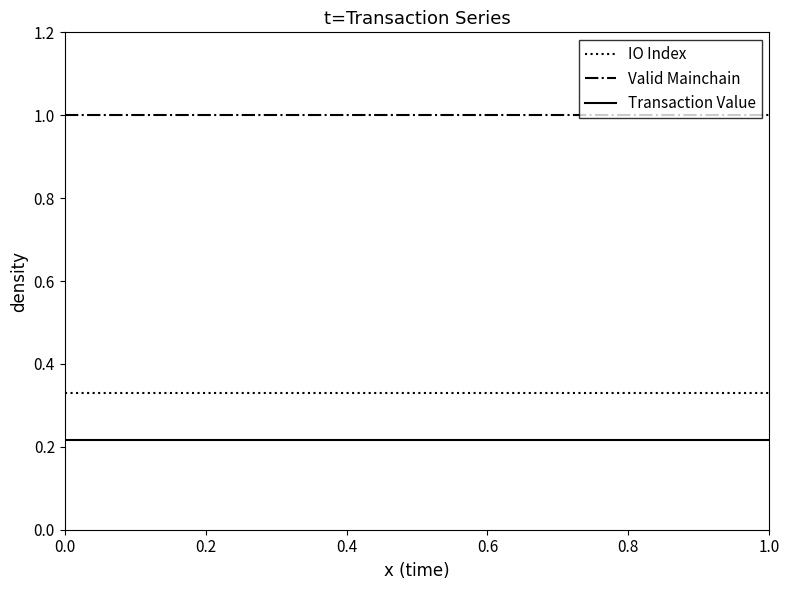

What is the maximum value shown in the chart?

1.0